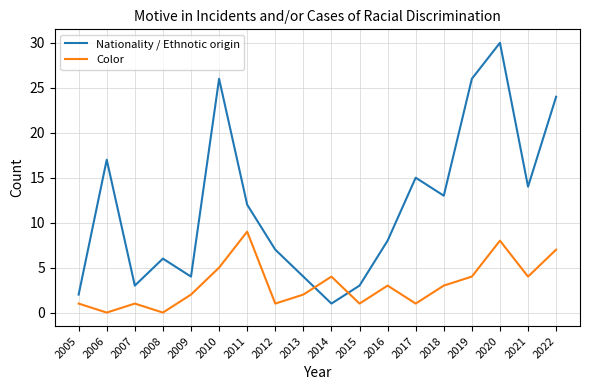

Count the number of categories in the chart.

18